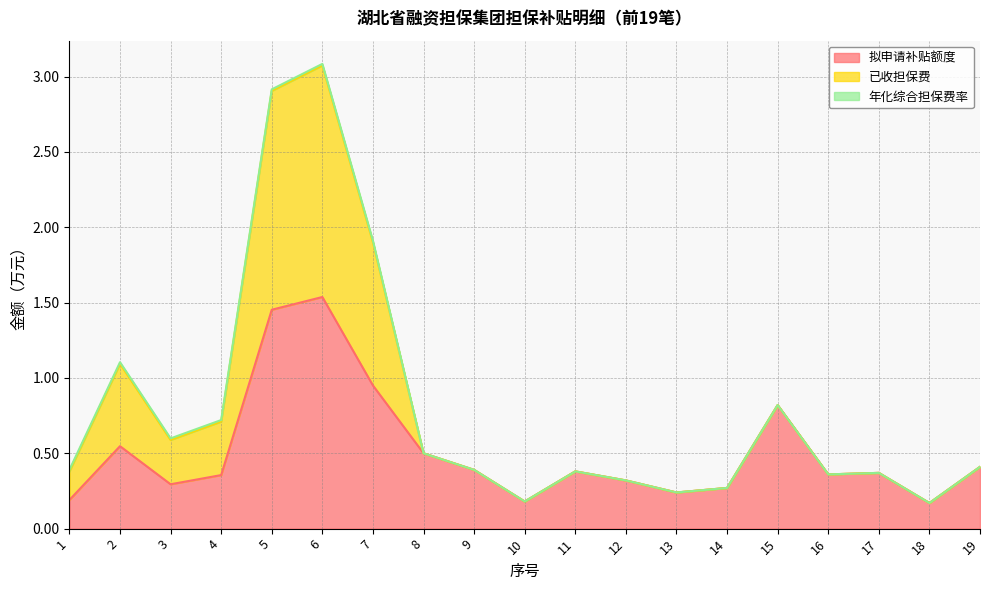

The value of 拟申请补贴额度 at 6 is 2.2. True or false?

False